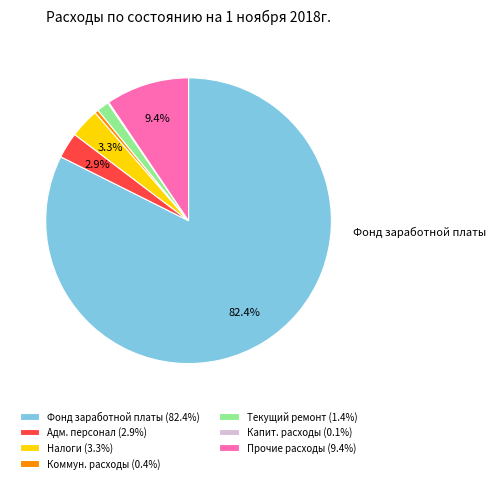

What percentage is NOT represented by Прочие расходы (9.4%)?

90.6%